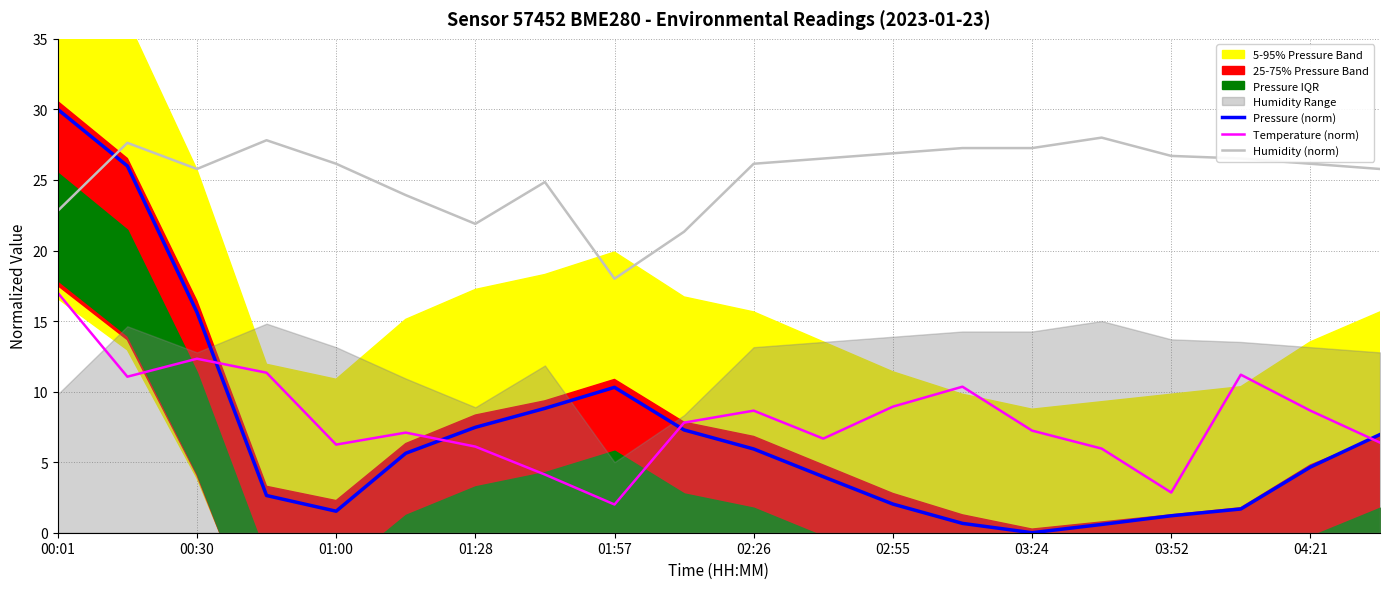

True or false: Humidity (norm) has a value of 26.1 at 04:21.

True